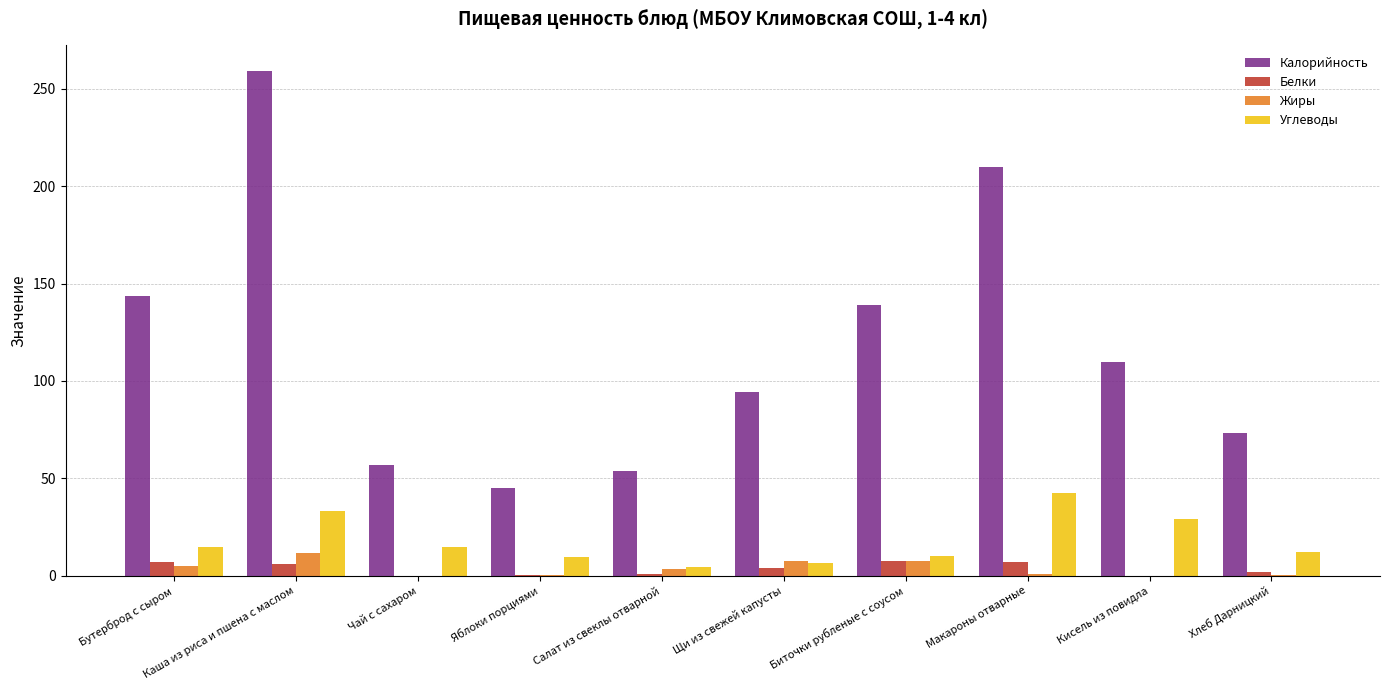

At which category does the chart reach its peak across all series?

Каша из риса и пшена с маслом